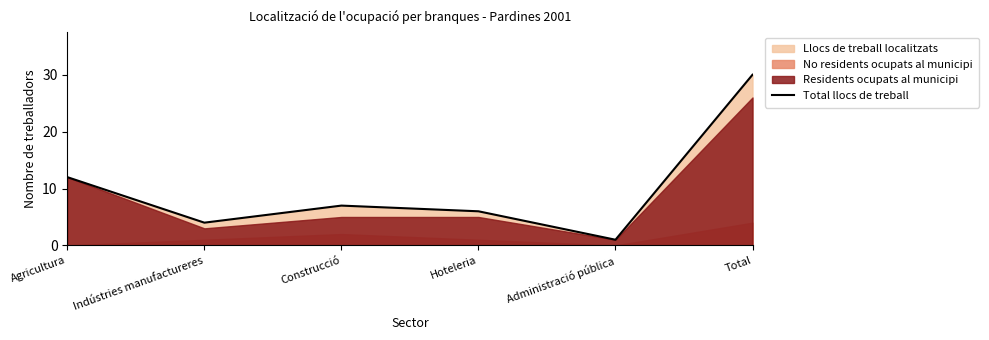

How many lines are shown in the chart?

1